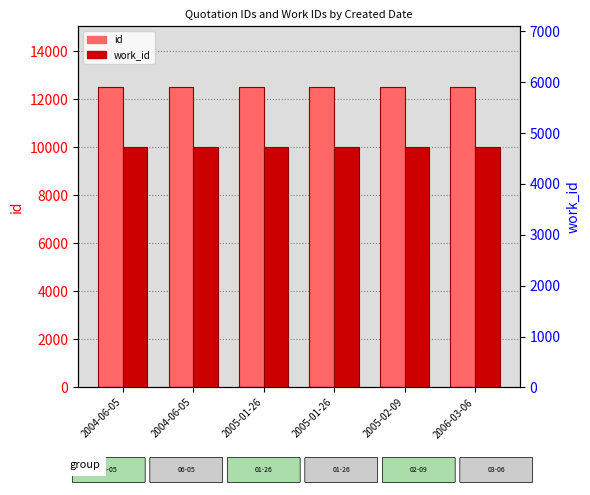

The value of work_id at 2006-03-06 is 4731. True or false?

True